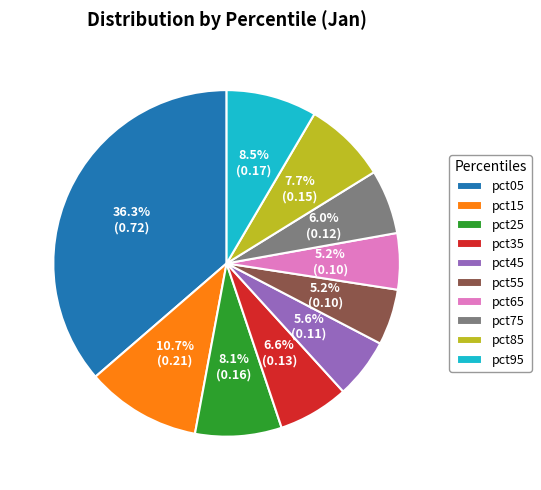

The pct15 slice represents 11% of the pie. True or false?

True